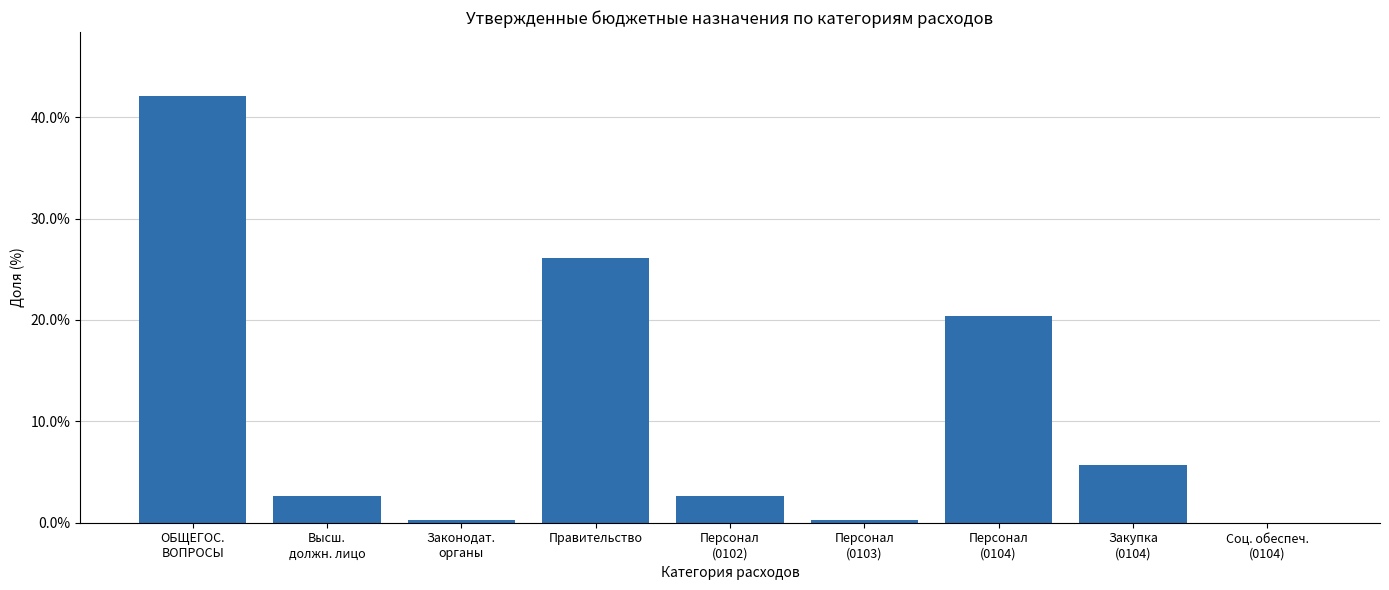

The chart shows a value of 0.0 at Персонал
(0103). True or false?

True